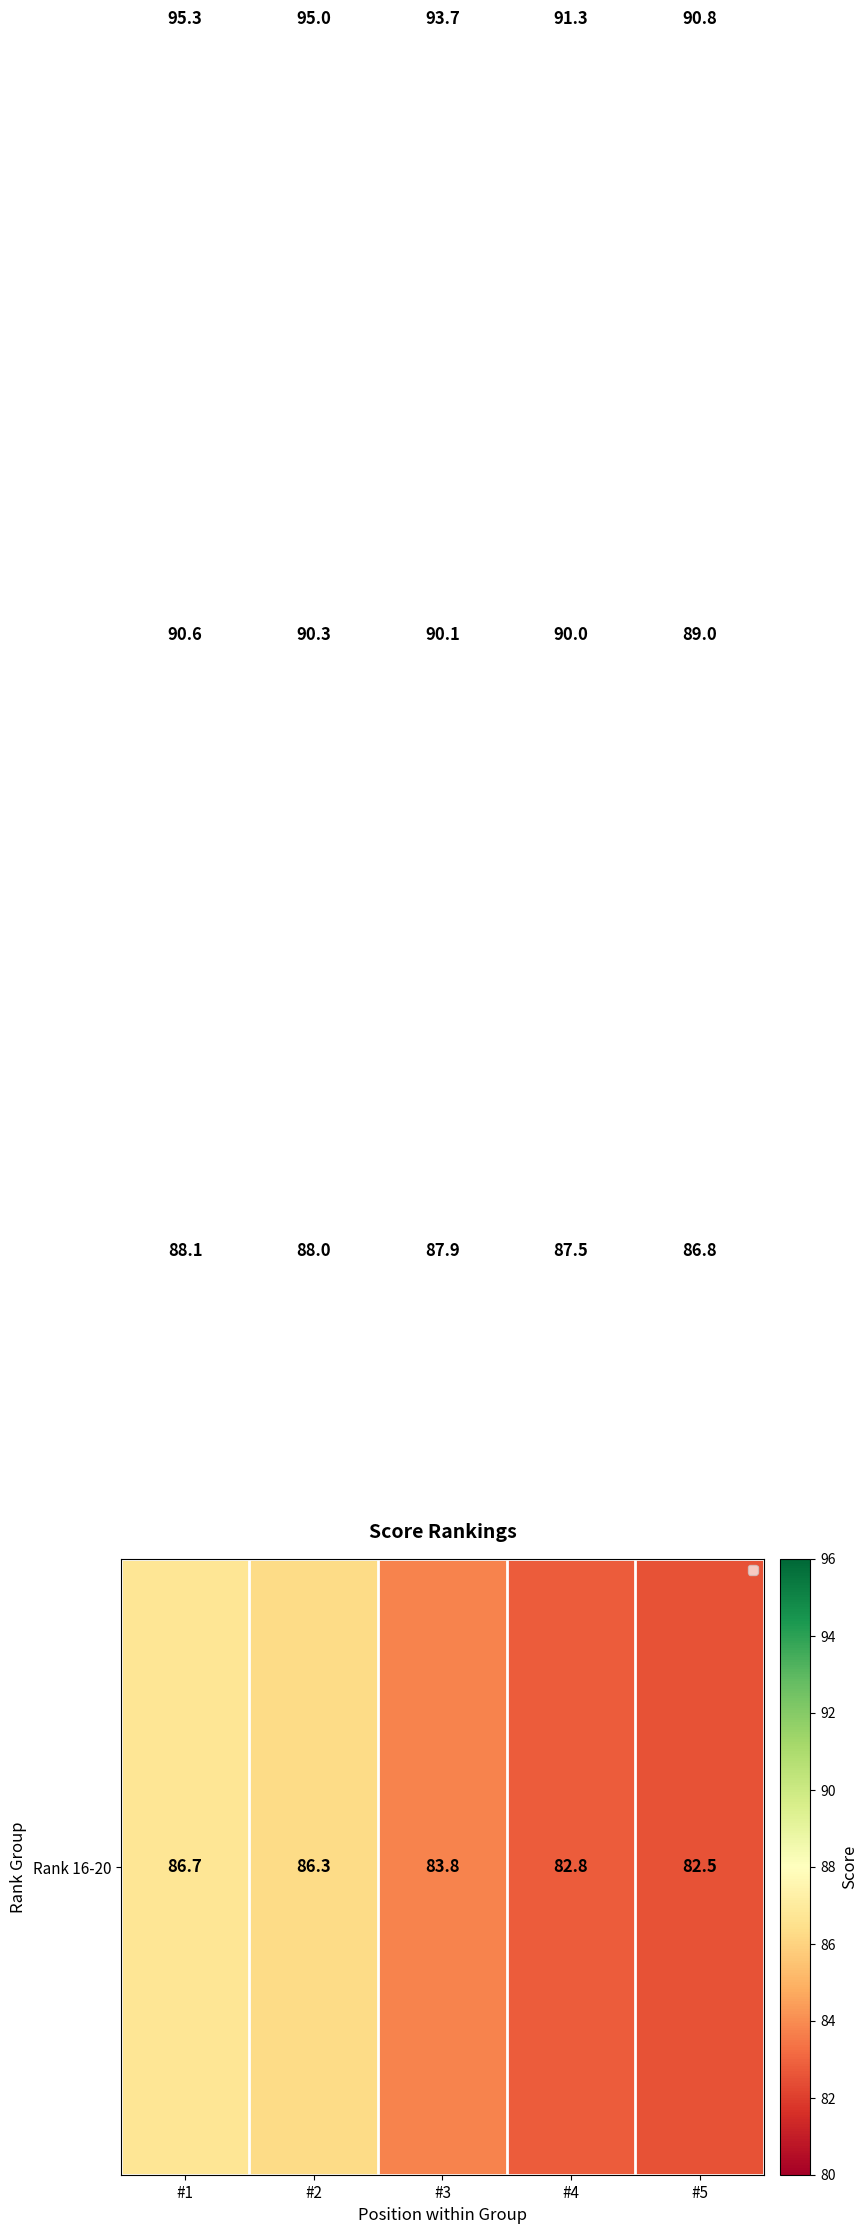

At which category is the sum across all series the highest?

#1